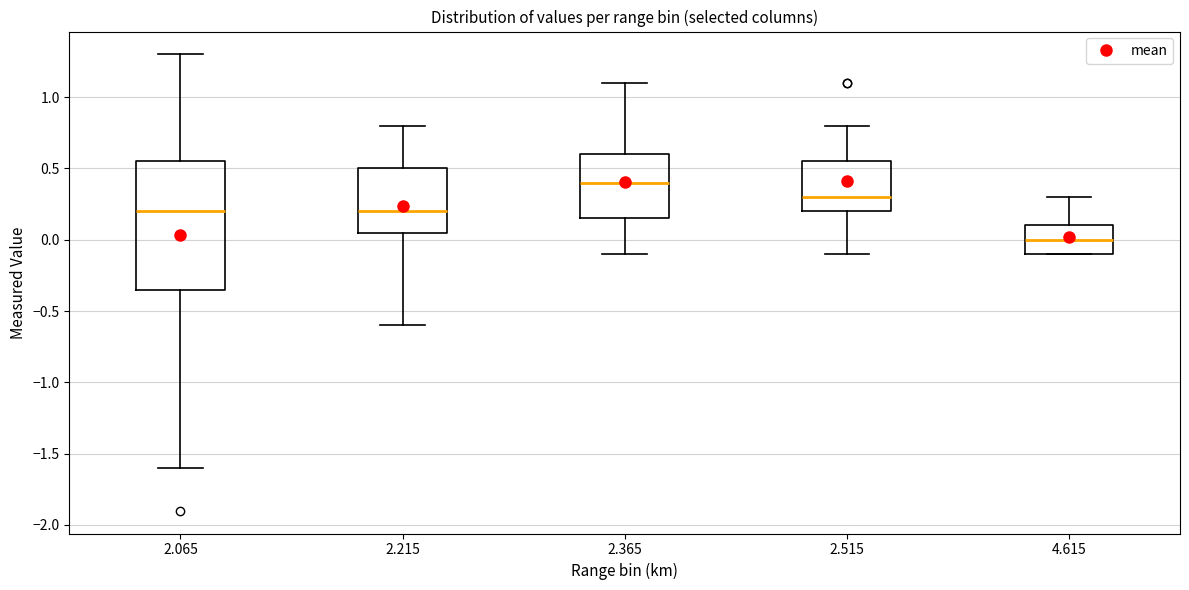

Reading left to right, transcribe this box plot: for each box, give where its median line is, the range the box spans, and where its two whiskers end, as read against the y-axis. The values are not printed on the chart, so give them approximately, as read against the axis.

2.065: median 0.20, box -0.35 to 0.55, whiskers -1.60 to 1.30
2.215: median 0.20, box 0.05 to 0.50, whiskers -0.60 to 0.80
2.365: median 0.40, box 0.15 to 0.60, whiskers -0.10 to 1.10
2.515: median 0.30, box 0.20 to 0.55, whiskers -0.10 to 0.80
4.615: median 0.00, box -0.10 to 0.10, whiskers -0.10 to 0.30